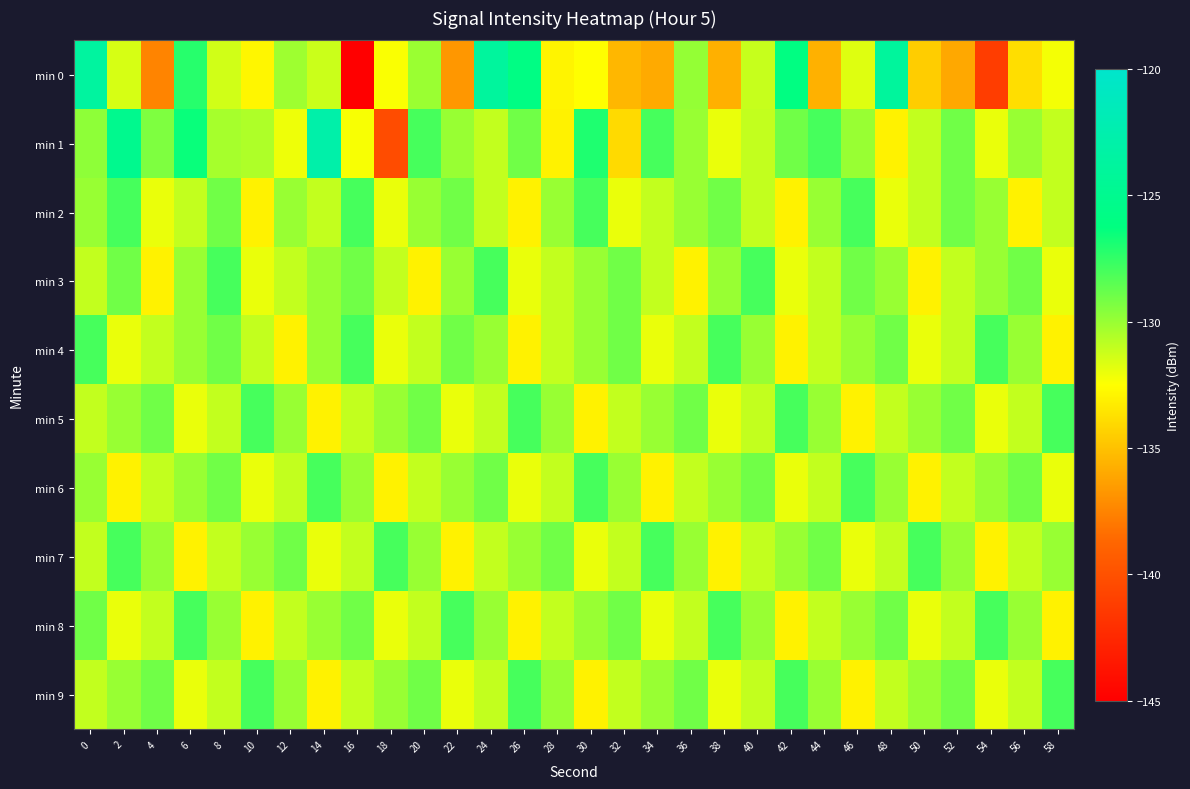

What is the total value across all series at 26?

-1303.9